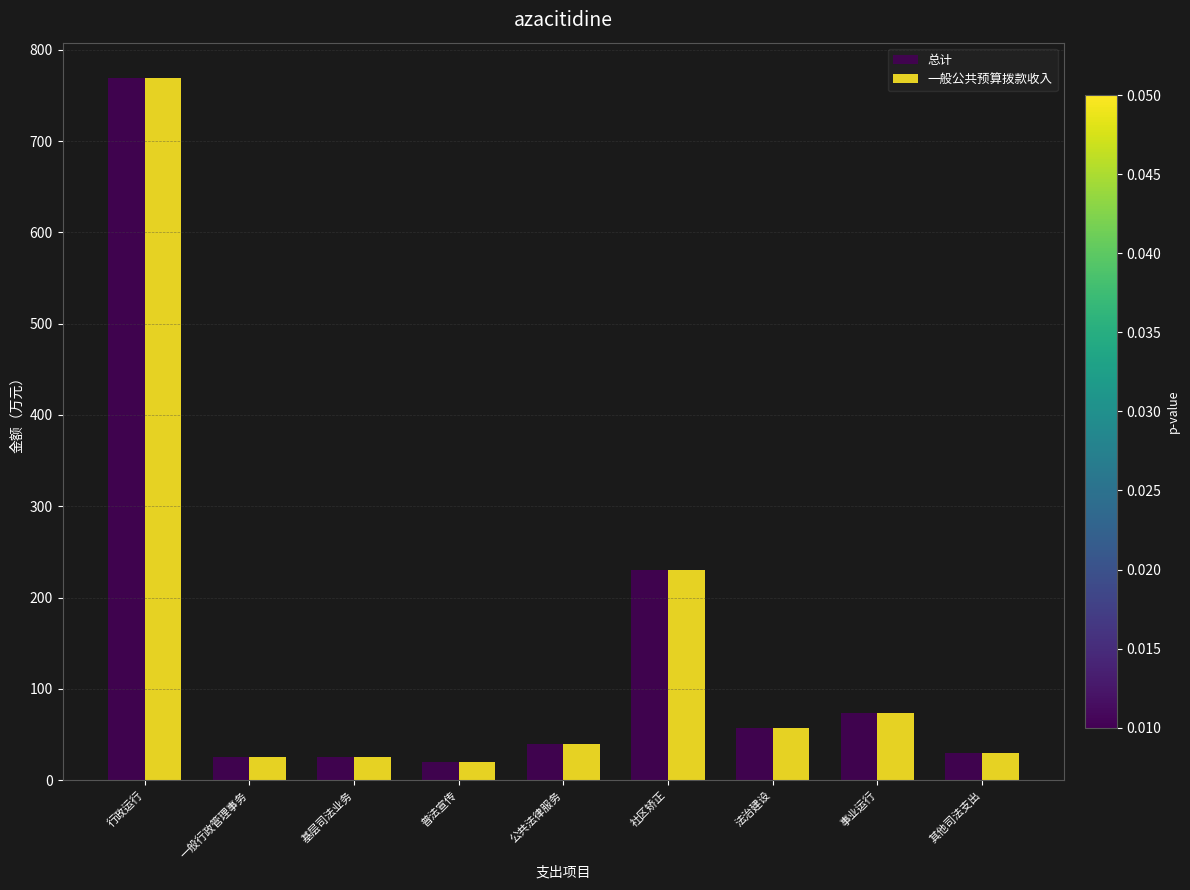

Are the bars grouped side by side (vs. stacked)?

Yes